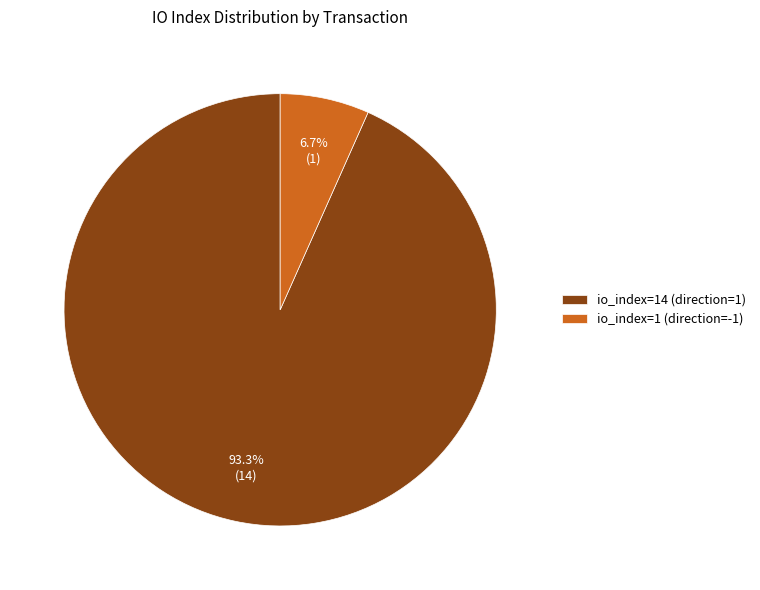

How many segments does this pie chart have?

2